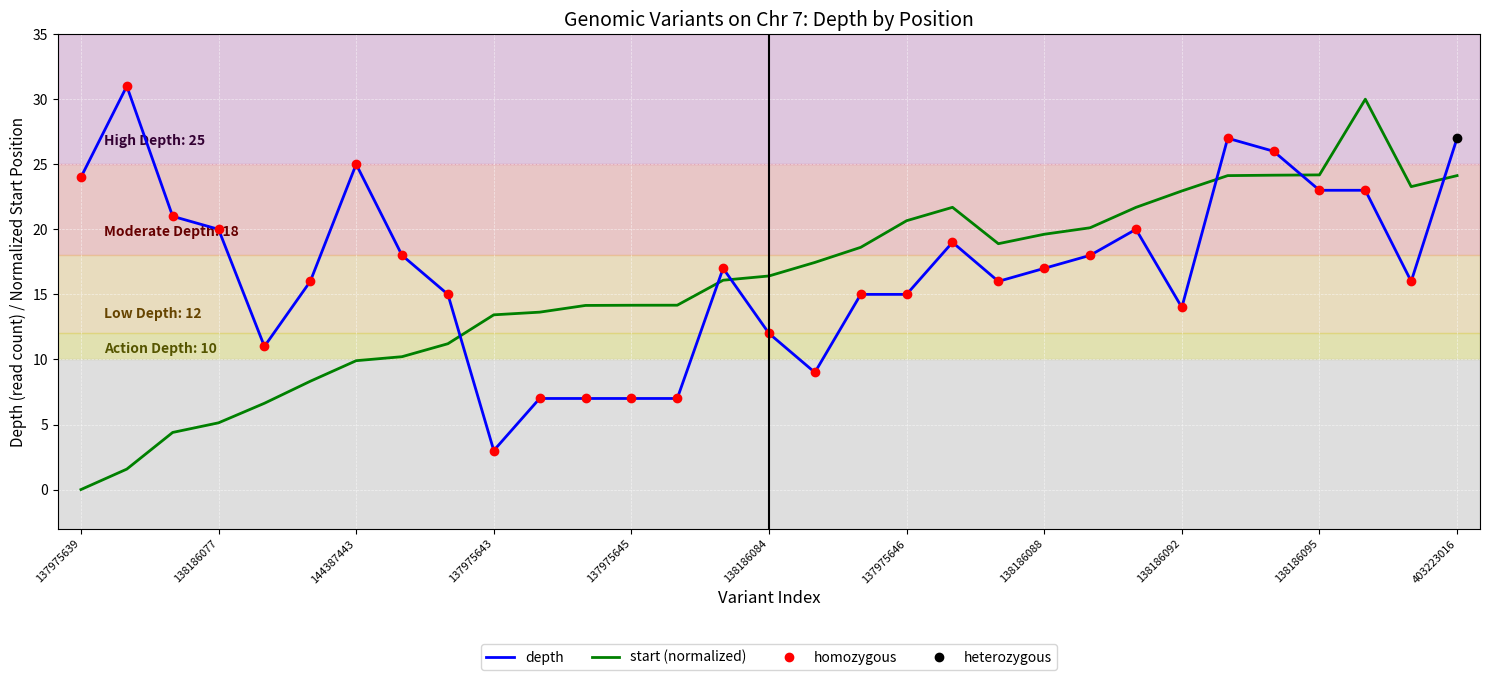

Which series has the largest total across all categories?

depth